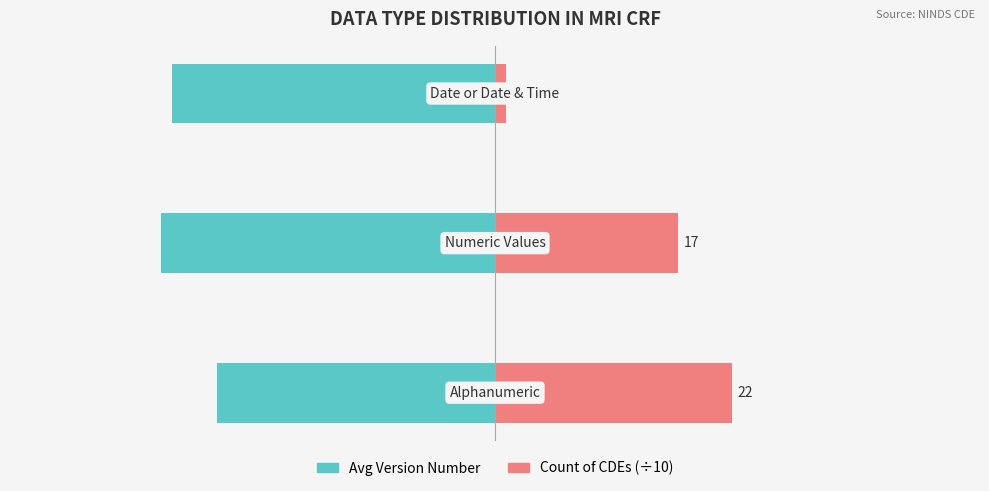

List the series in order of their overall mean, highest first.

Count (÷10), Avg Version Number